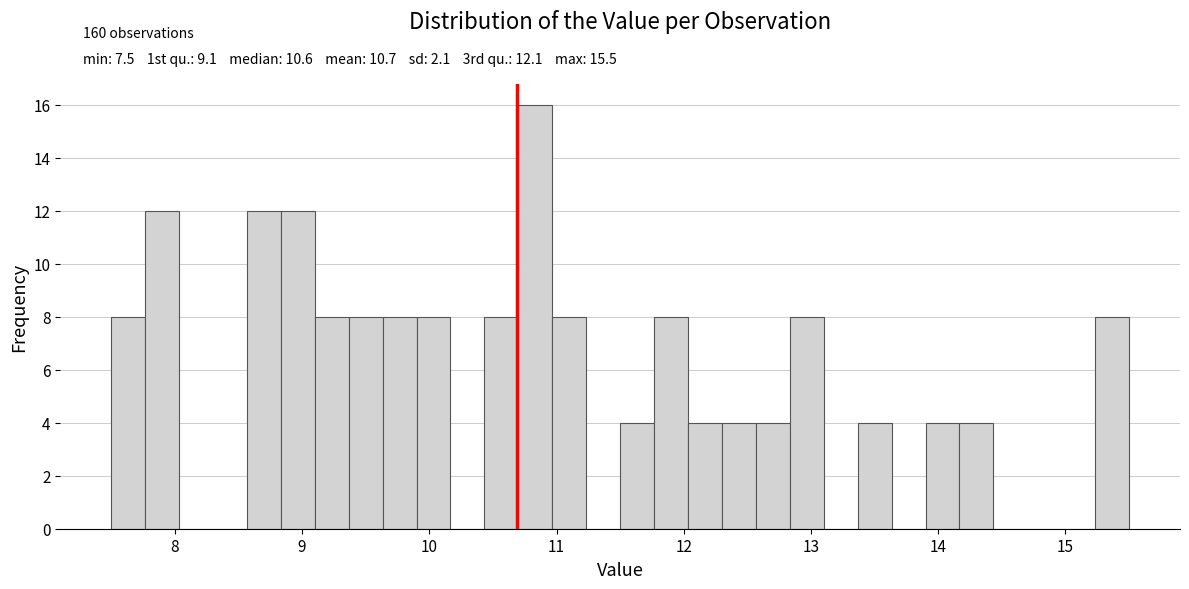

Around what value on the x-axis is the tallest bar? Give the approximate position of its centre, as read against the axis.

10.8